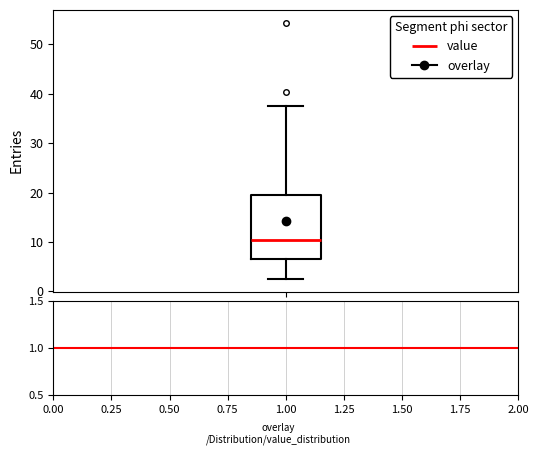

Read this box plot against the y-axis: the position of the median line, the range covered by the box, and the ends of both whiskers. The values are not printed on the chart, so give them approximately, as read against the axis.

median 11, box 7 to 20, whiskers 3 to 37